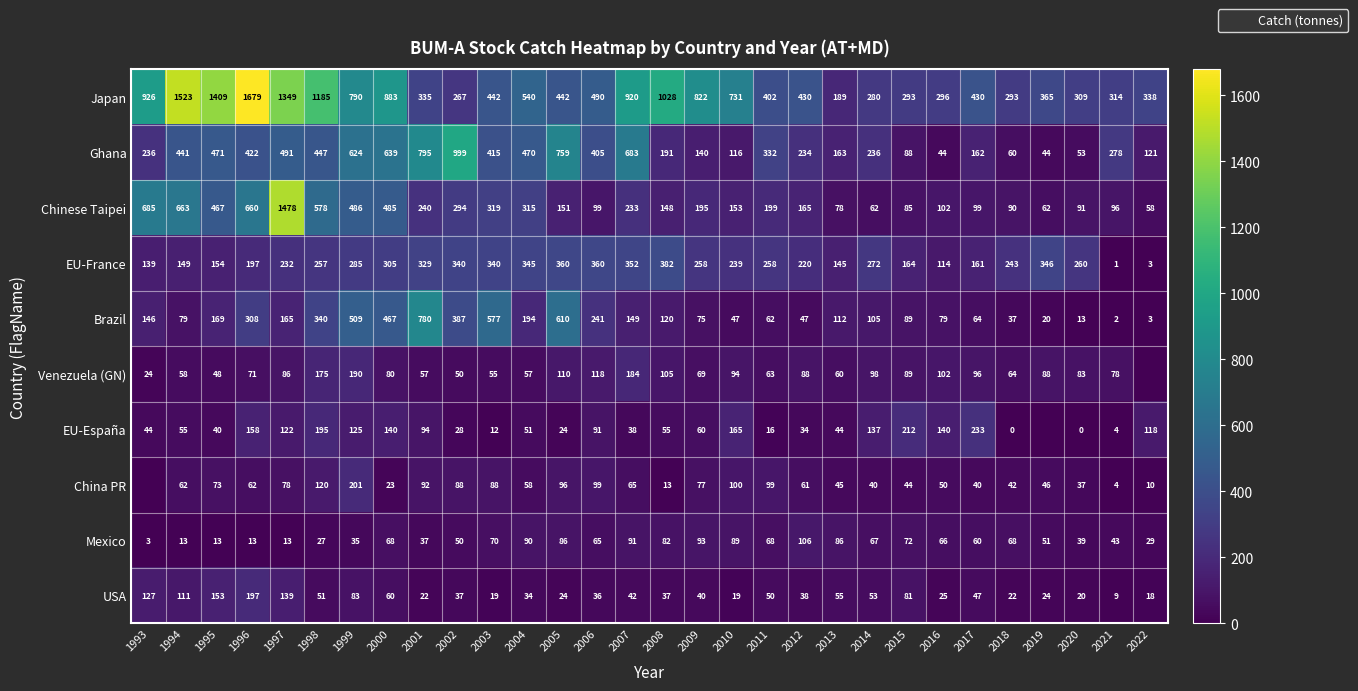

Which series changed the most between 2003 and 2007?

Japan